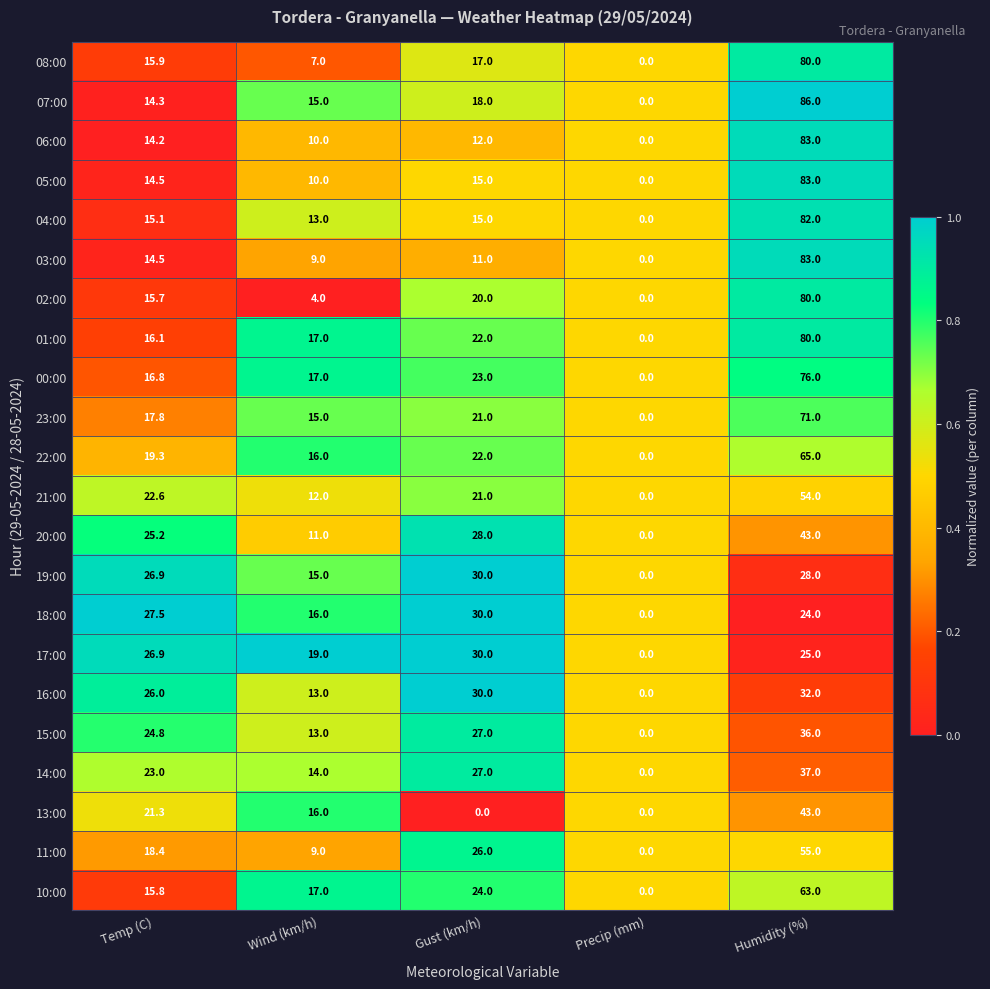

What is the highest value of the 20:00 series?

43.0